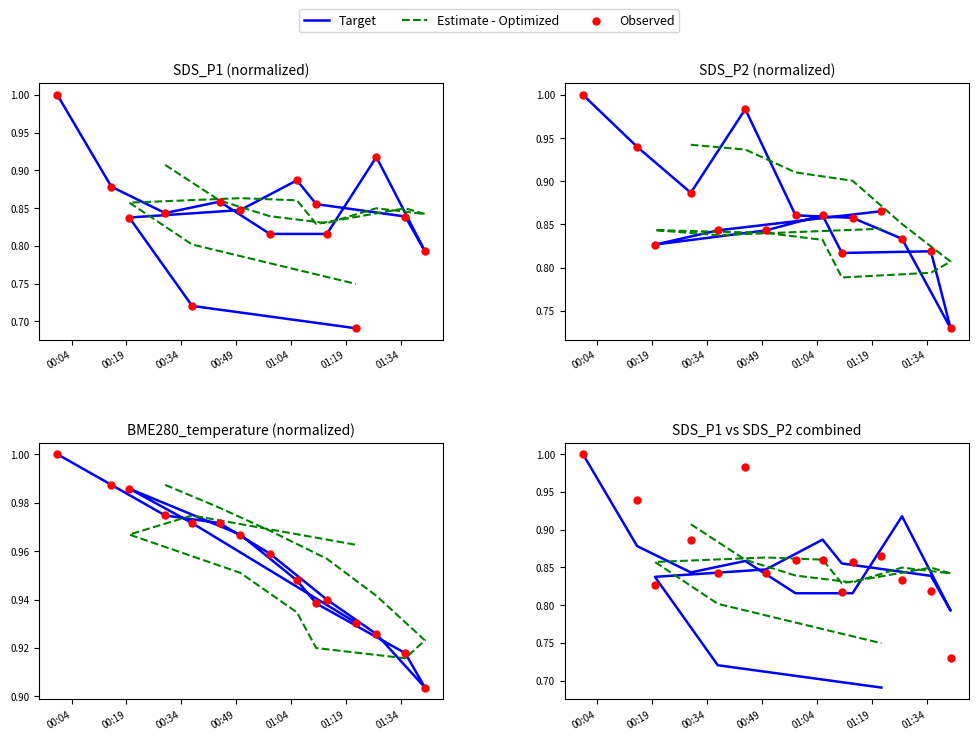

Which series contains the lowest Y value?

SDS_P1